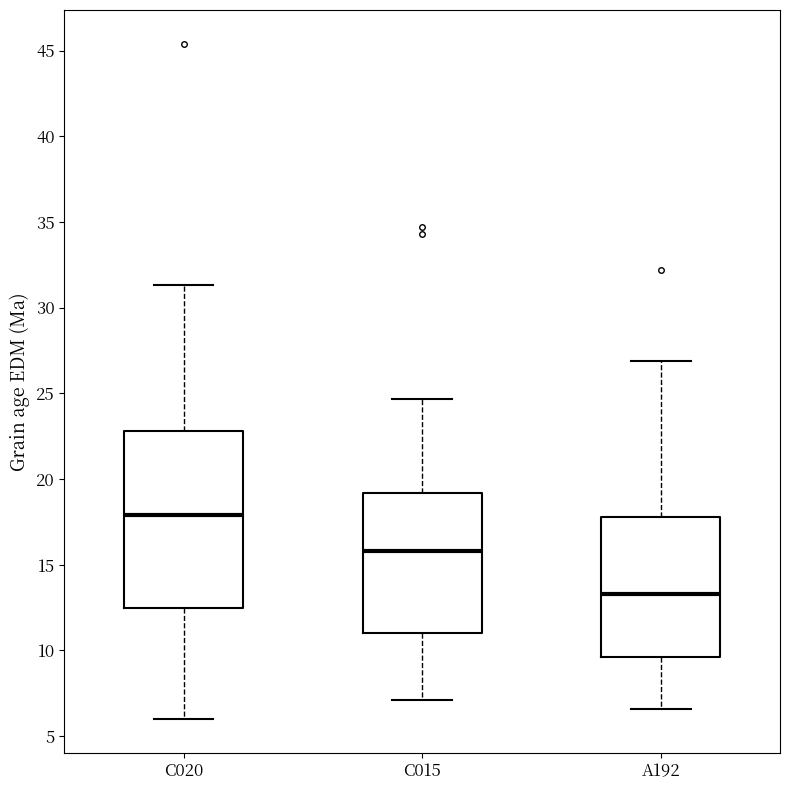

Which box has the highest median line?

C020